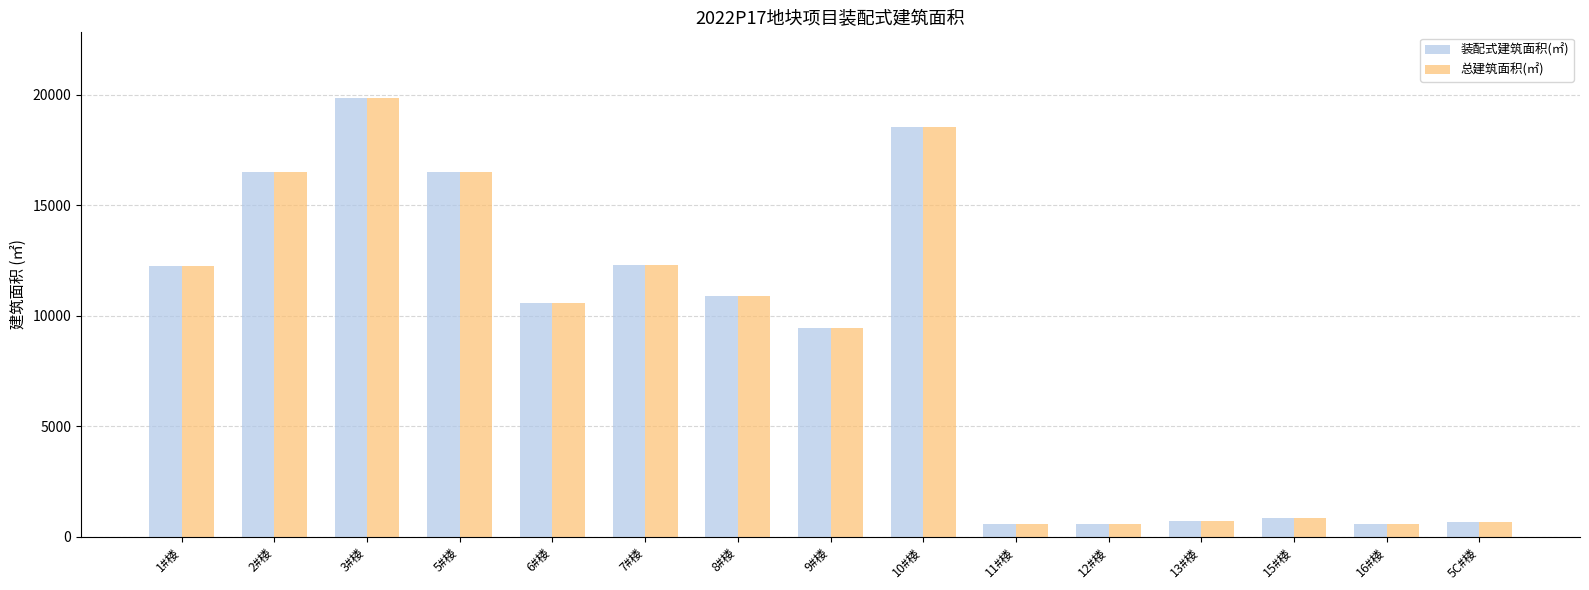

How many groups of bars are there?

15